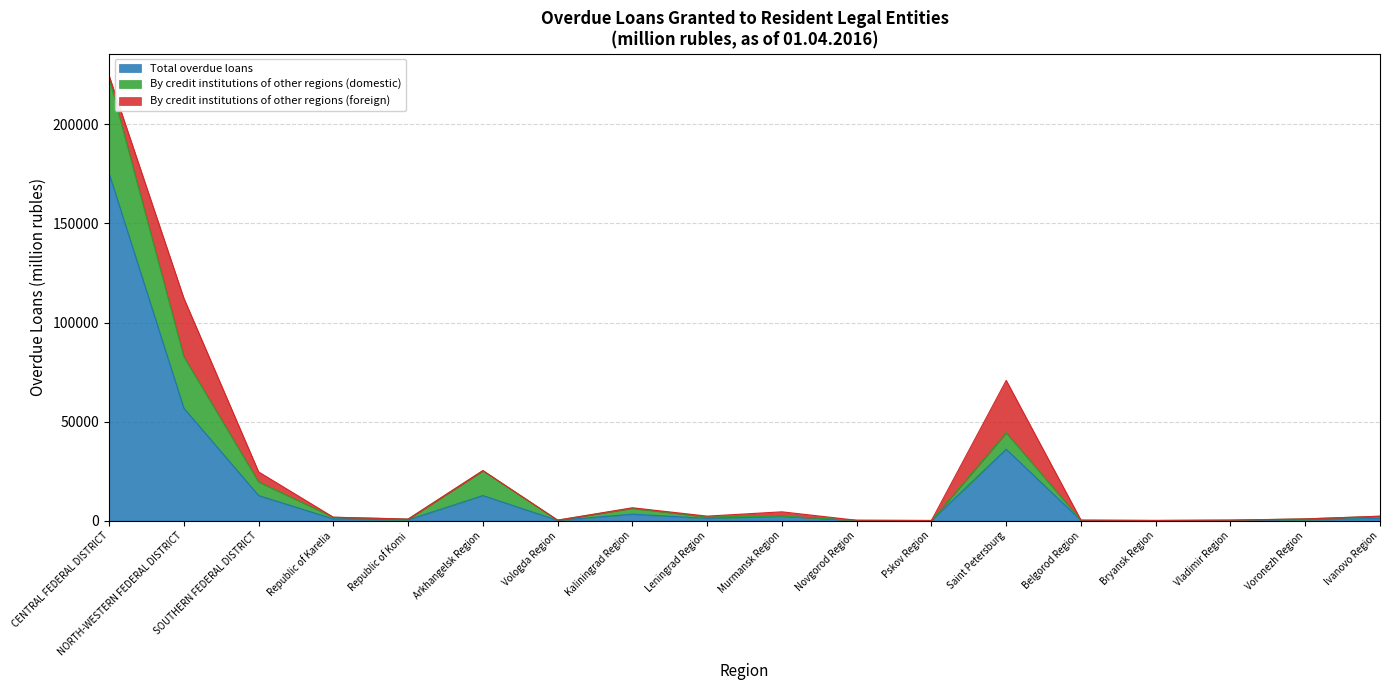

What is the greatest value displayed?

223479